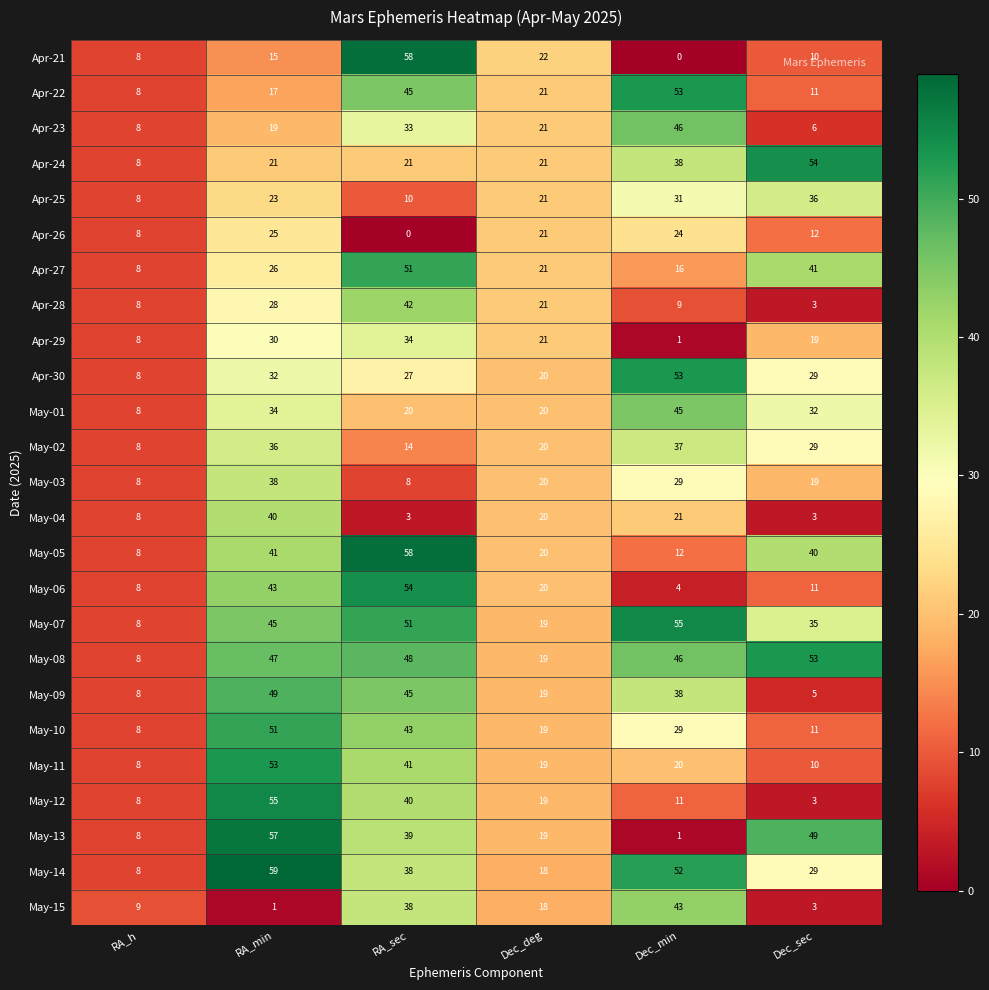

What is the spread (max minus min) of values at Dec_sec?

51